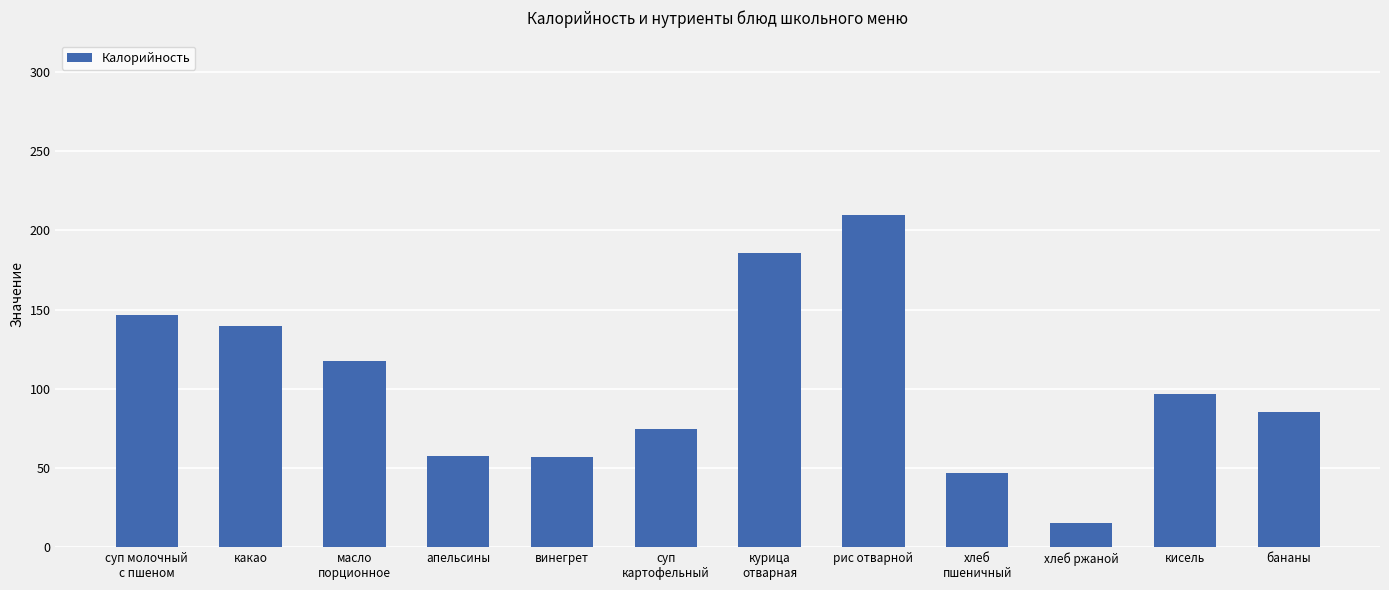

What is the value of the 9th bar from the left?

47.0